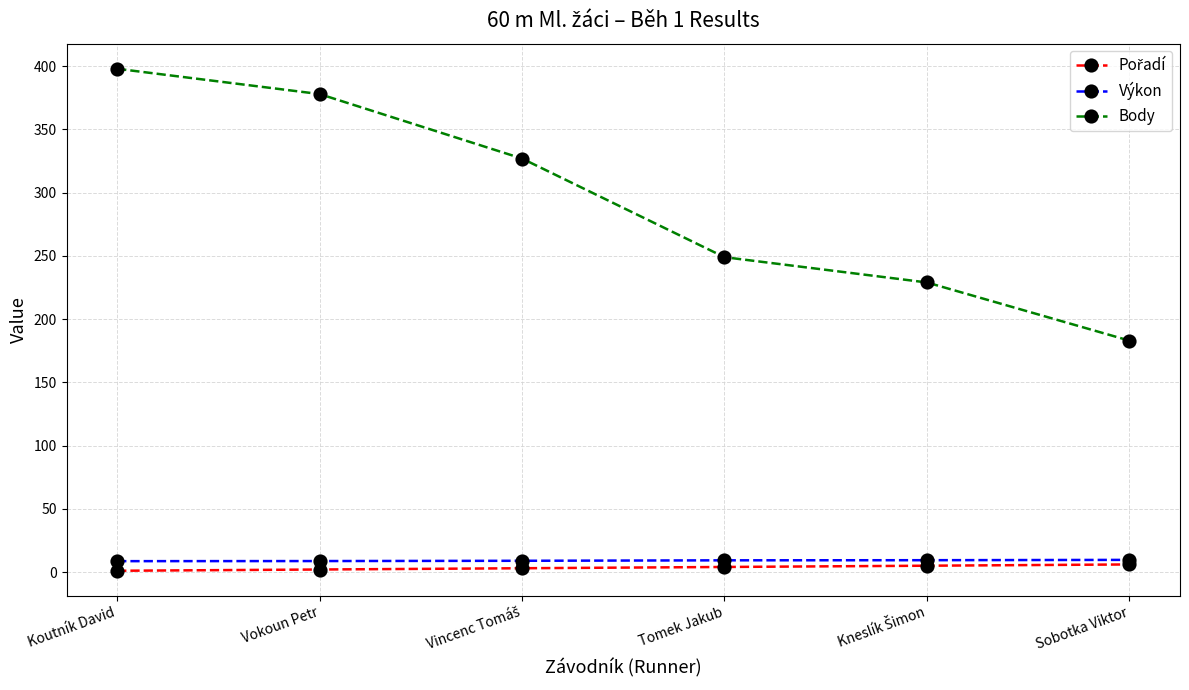

True or false: Body has a value of 291.2 at Sobotka Viktor.

False